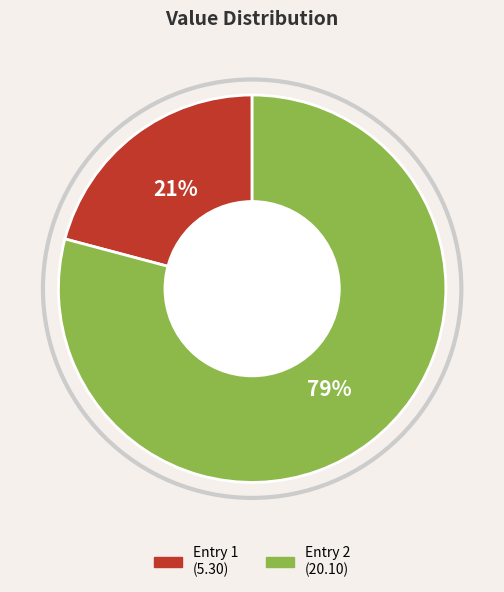

To the nearest percent, what is the average slice percentage?

50%